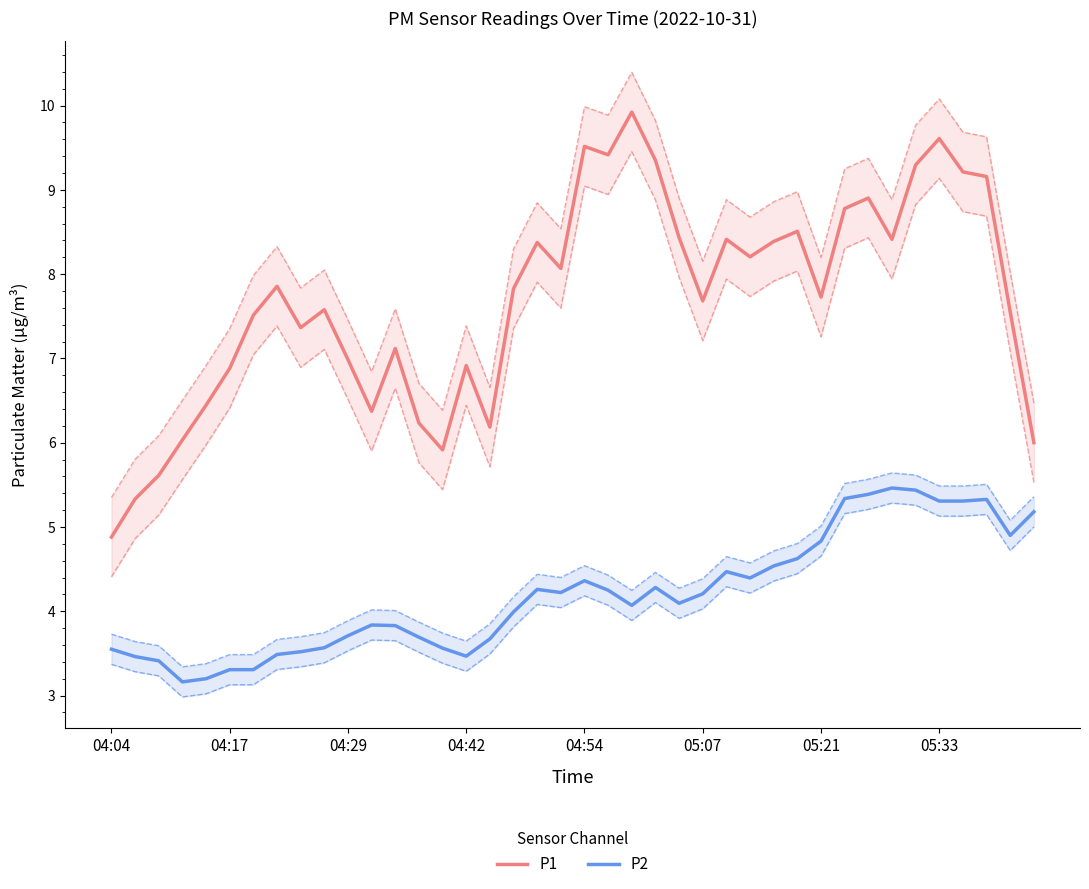

Between 31 and 19, which is larger?

31